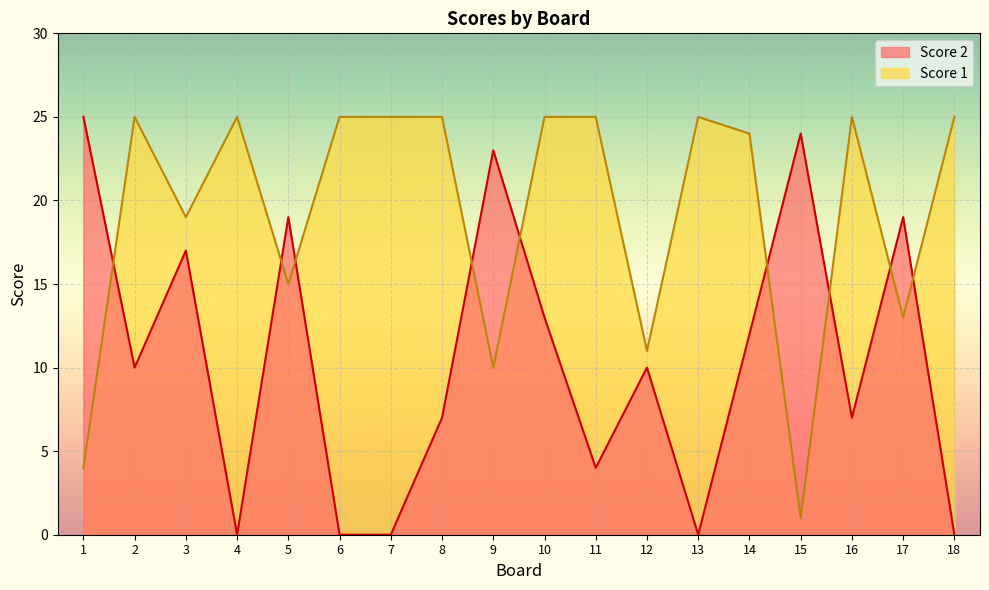

Where is the first local minimum for Score 2?

2